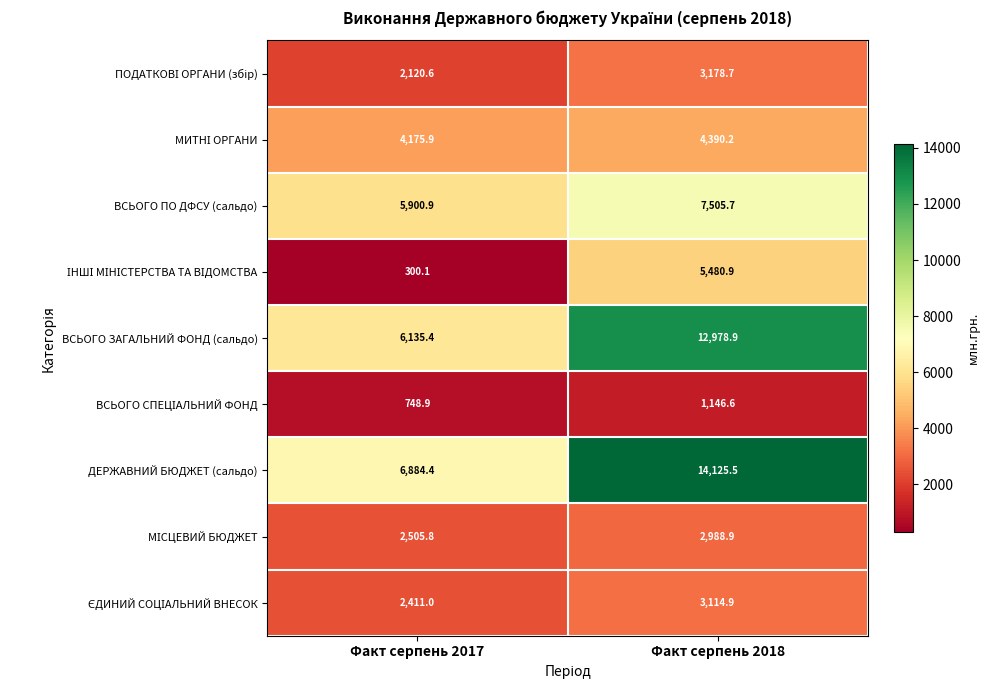

Read the ВСЬОГО ЗАГАЛЬНИЙ ФОНД (сальдо) value at Факт серпень 2018.

12978.9